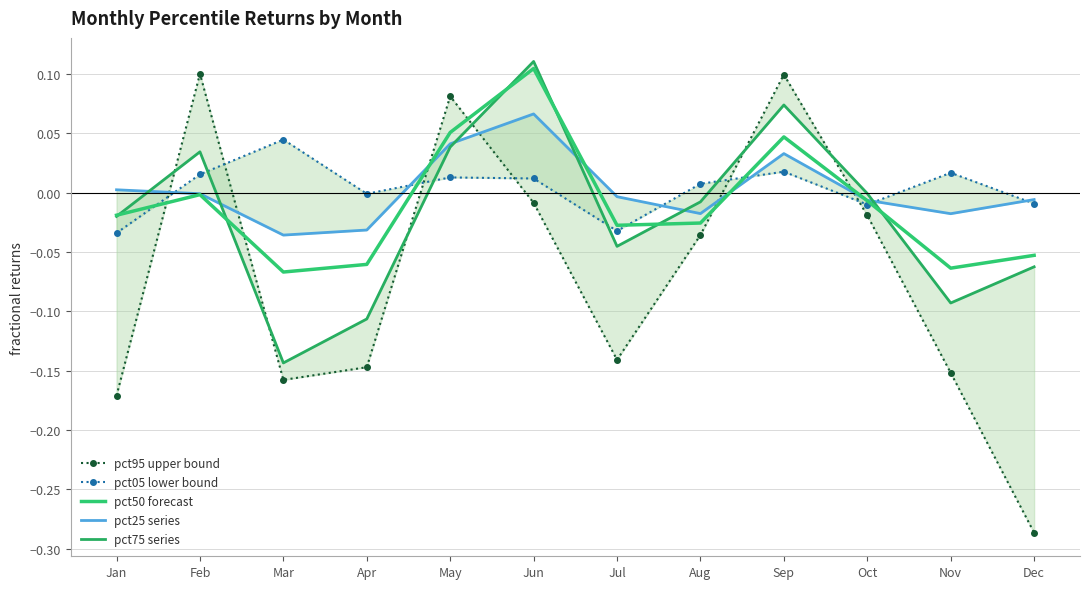

What is the total value across all series at Jun?

0.3